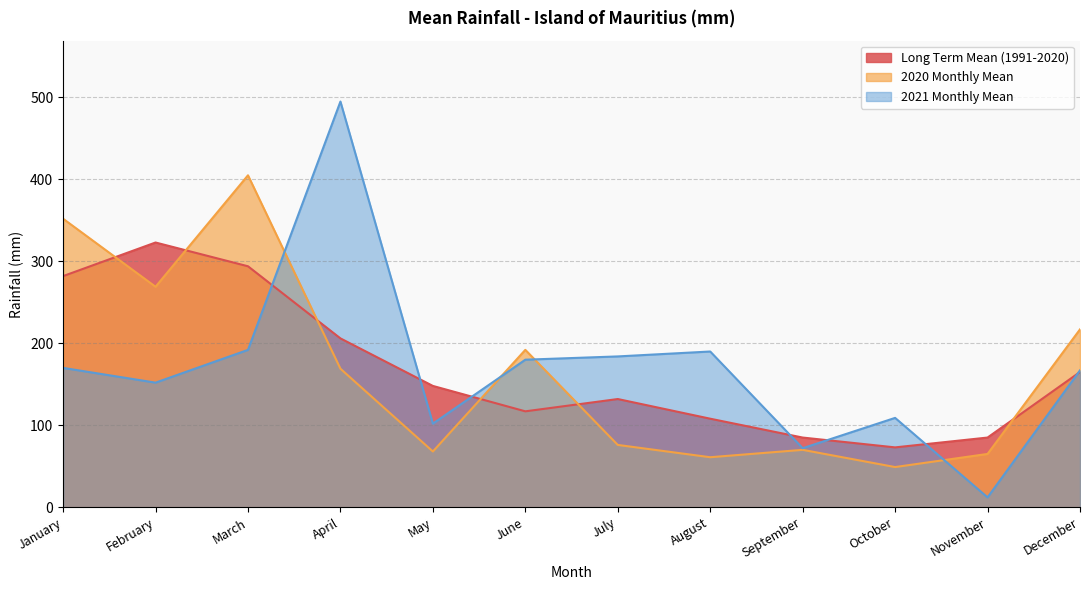

Which label corresponds to the smallest value in the chart?

November